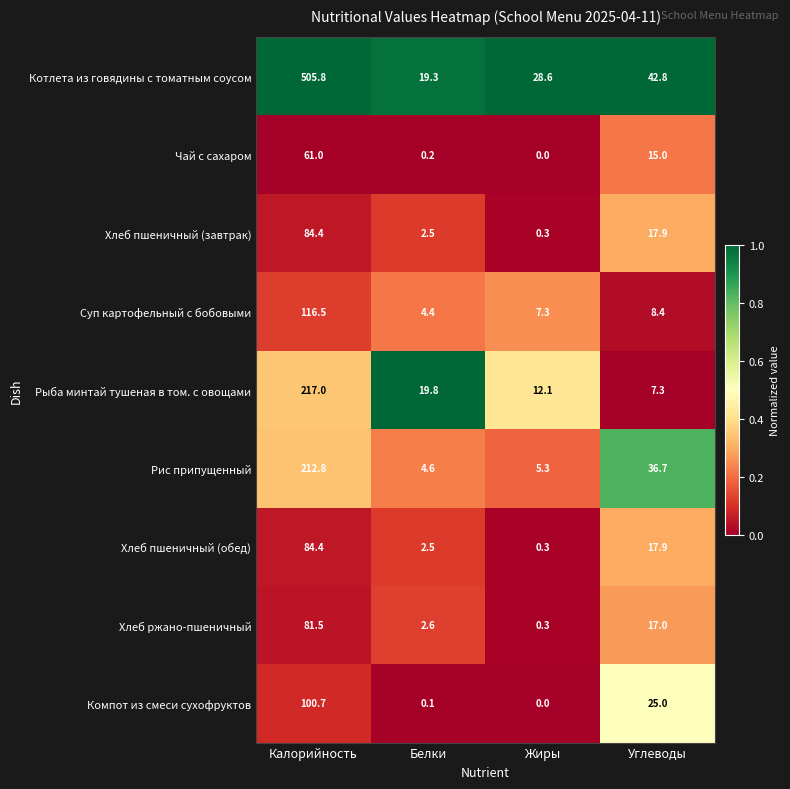

What is the spread (max minus min) of values at Жиры?

28.6